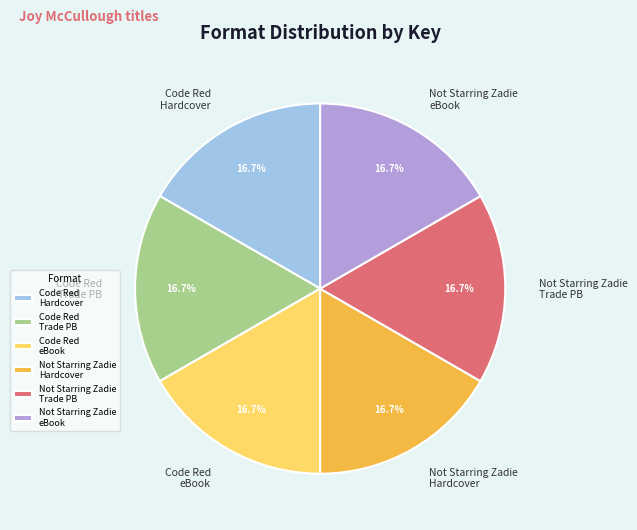

What percentage is NOT represented by Code Red Hardcover?

83.3%